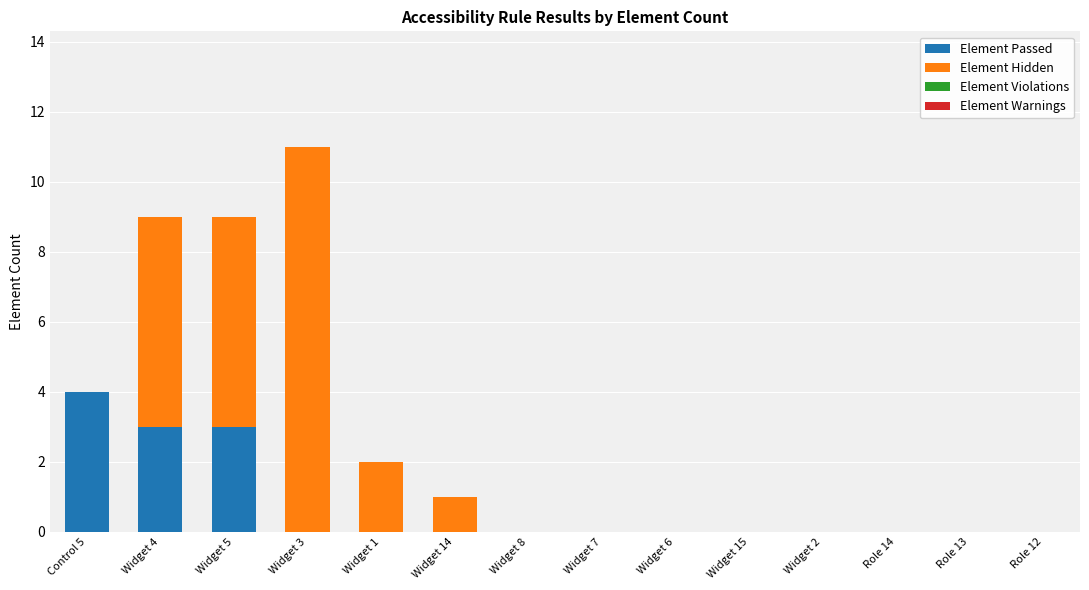

What is the maximum value for Element Passed?

4